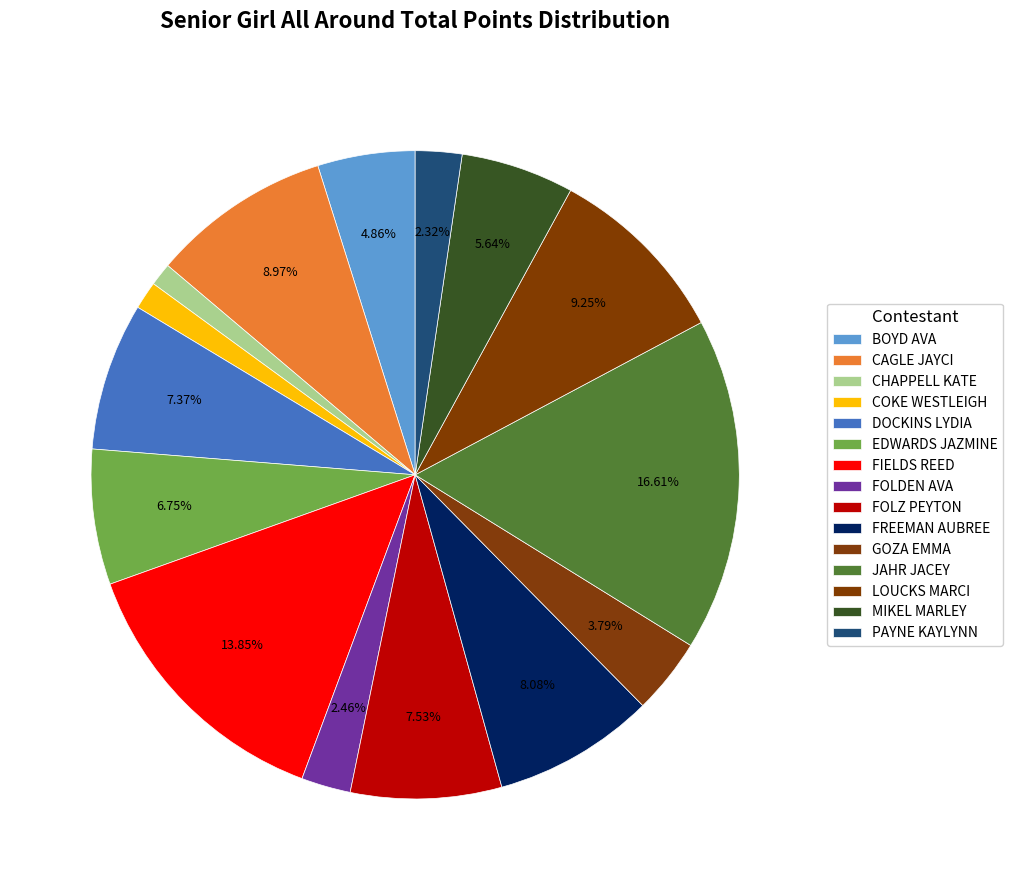

Count the number of slices in the pie.

15